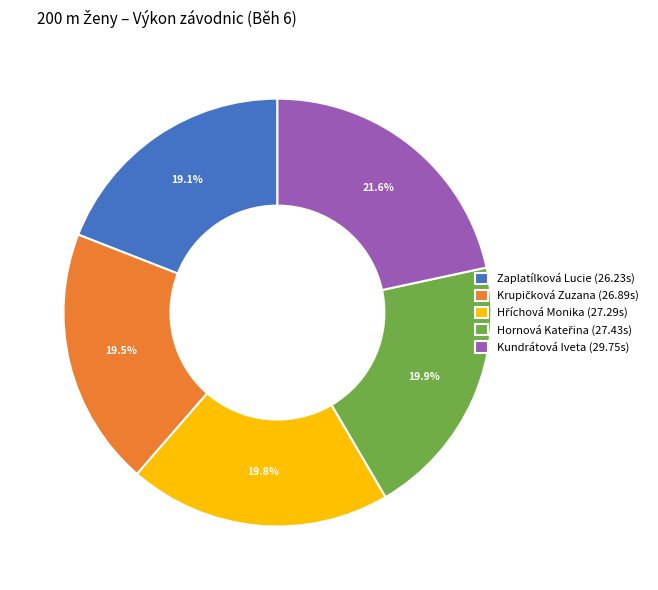

Does any single category account for the majority?

No